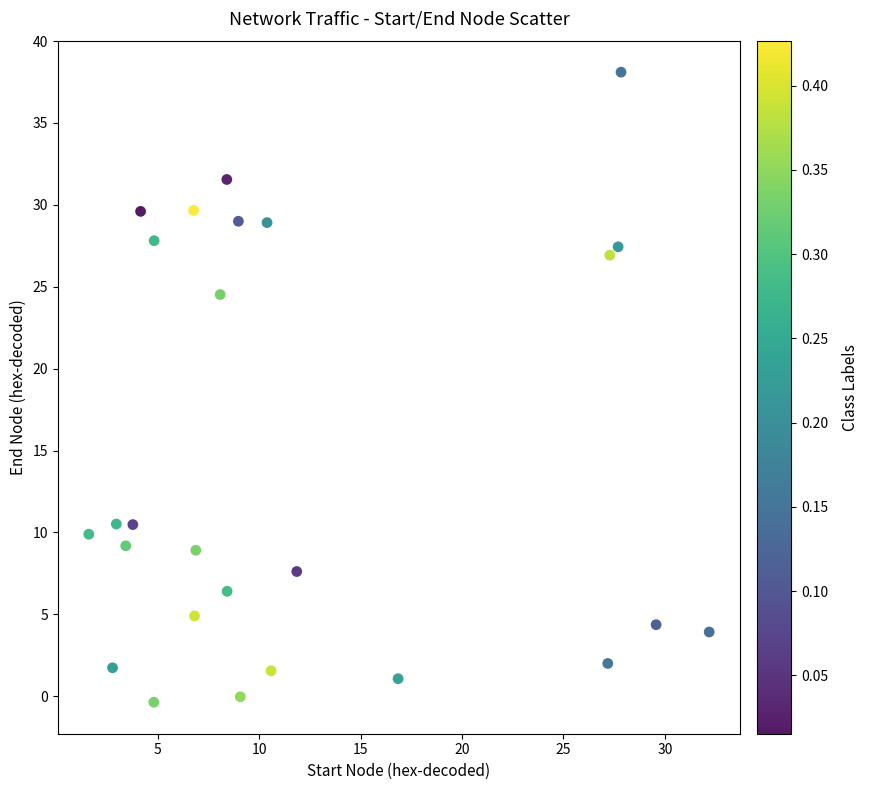

What is the range of Y values (max minus min)?

38.5